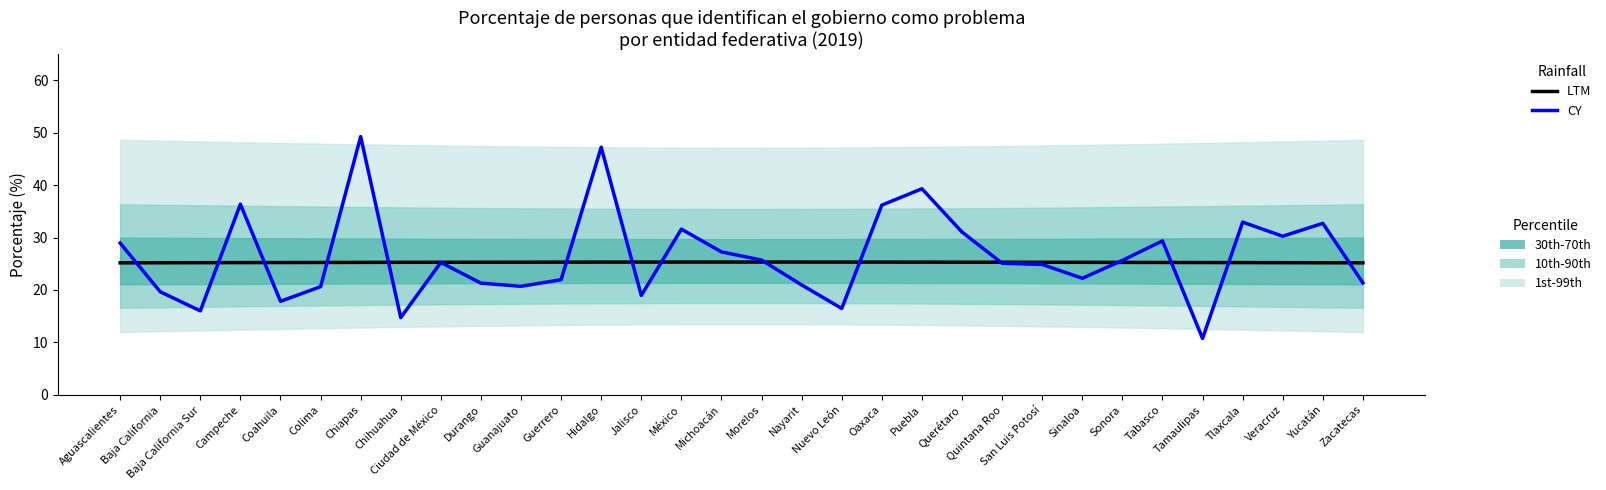

Where do LTM and CY first cross each other?

Aguascalientes and Baja California